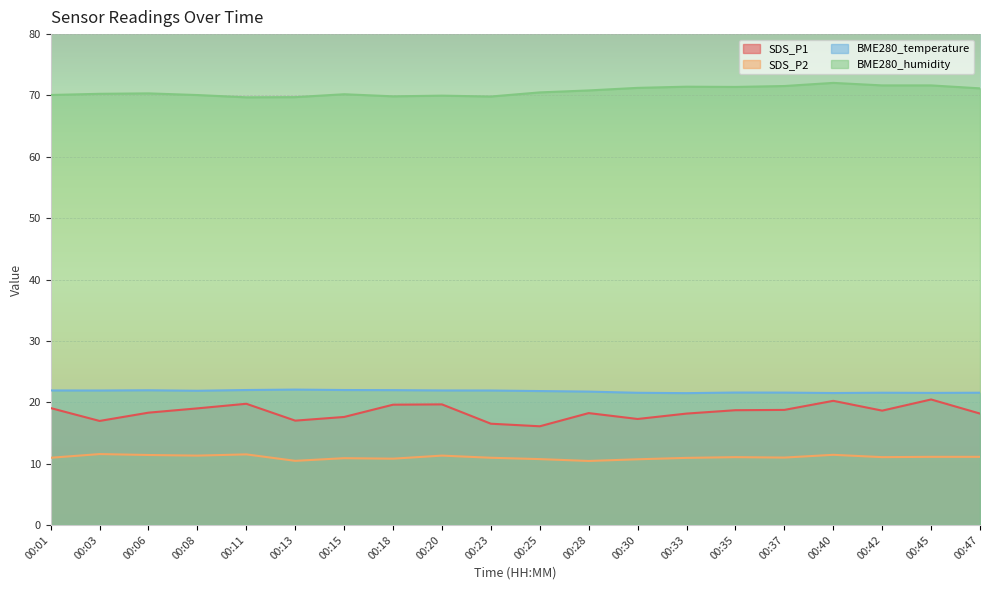

Which series has the largest total across all categories?

BME280_humidity